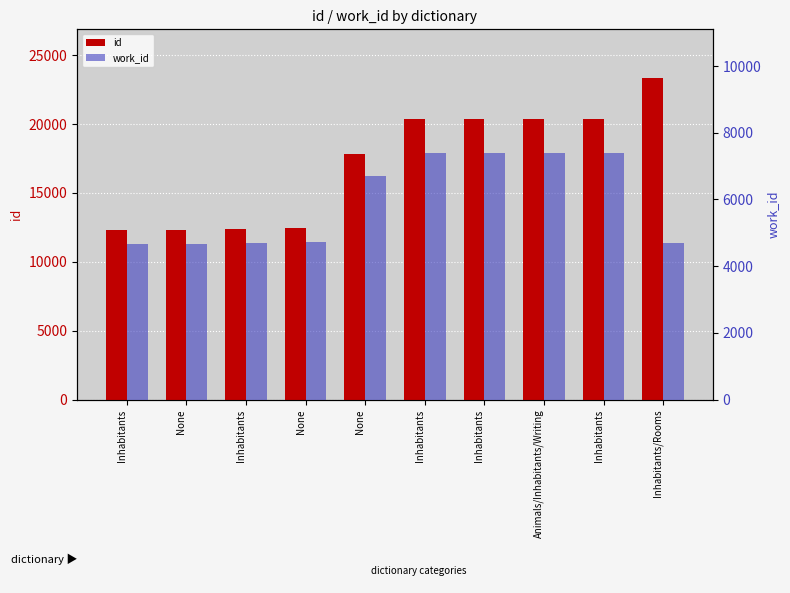

What is the label of the 2nd bar from the right?

Inhabitants